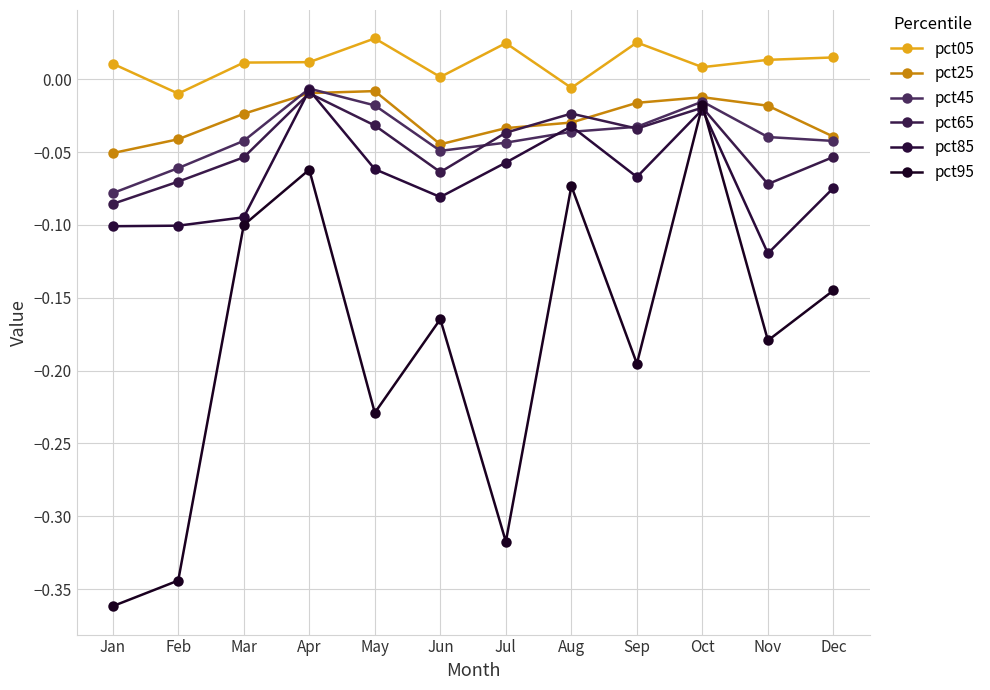

What are all the series names shown in the legend?

pct05, pct25, pct45, pct65, pct85, pct95